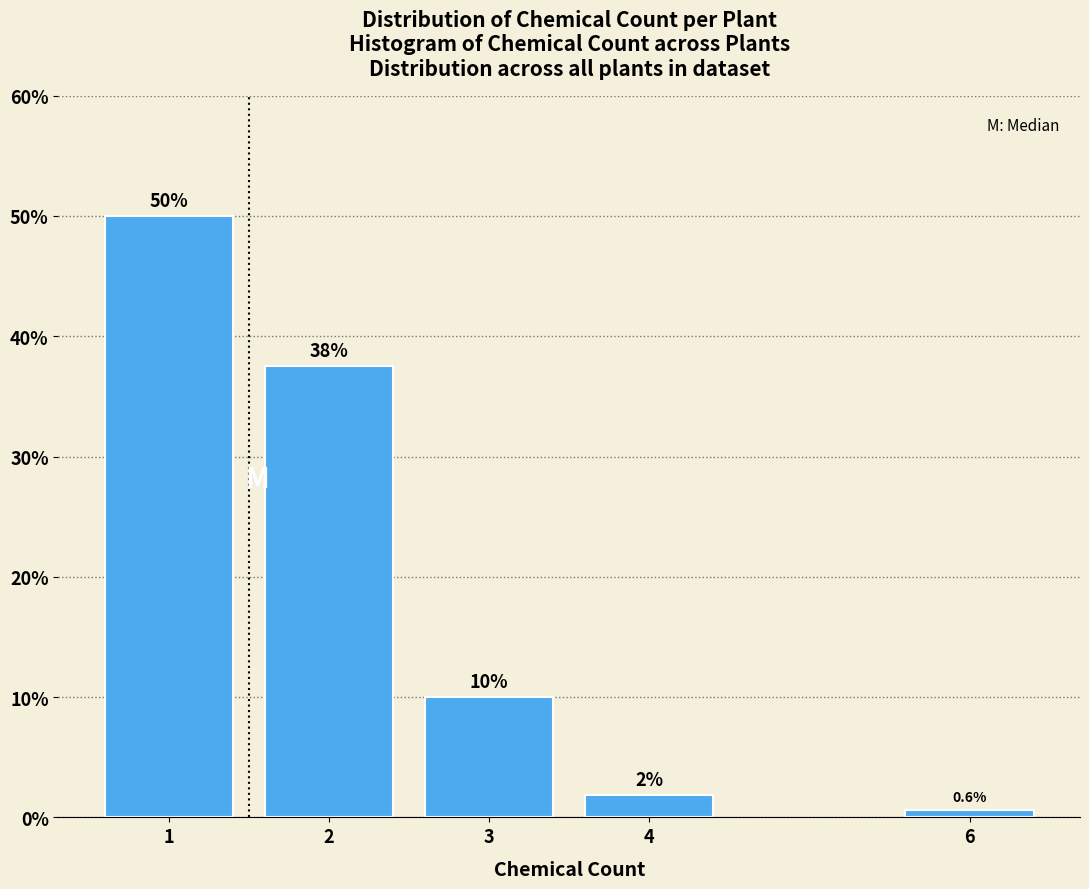

What is the greatest value displayed?

50.0